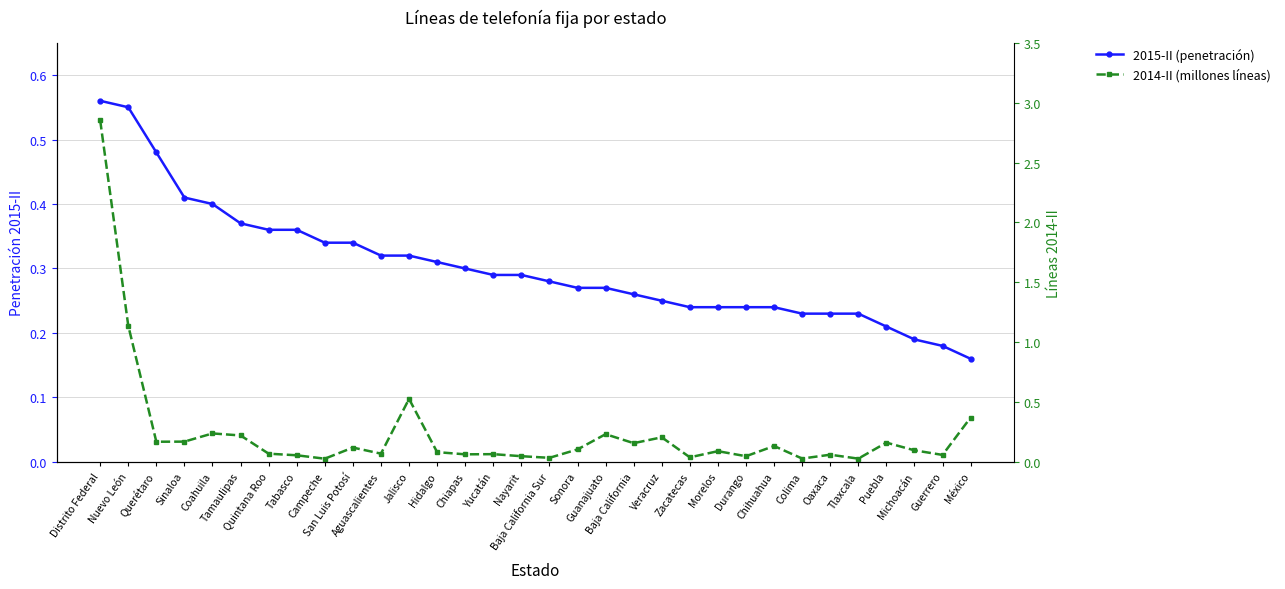

Which series has the largest total across all categories?

2015-II (penetración)